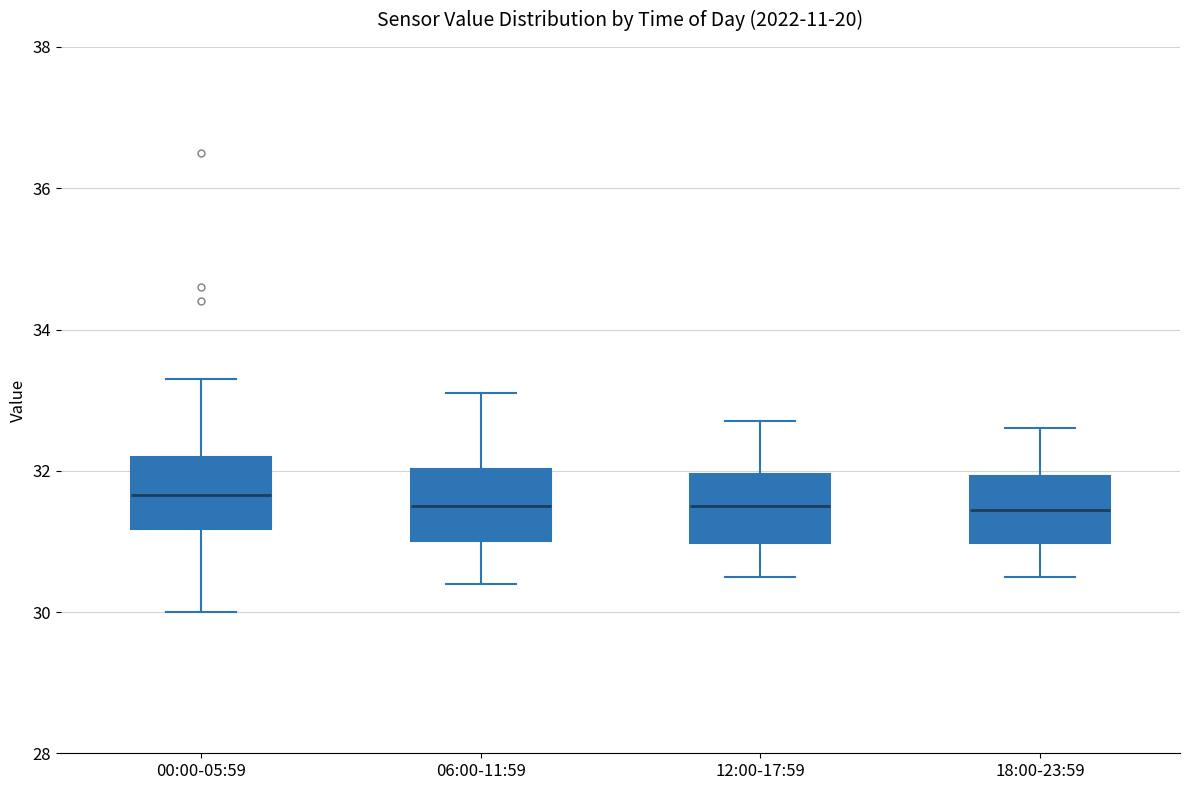

Where does the lower whisker of the box for 18:00-23:59 end on the y-axis? The values are not printed on the chart, so give them approximately, as read against the axis.

30.6